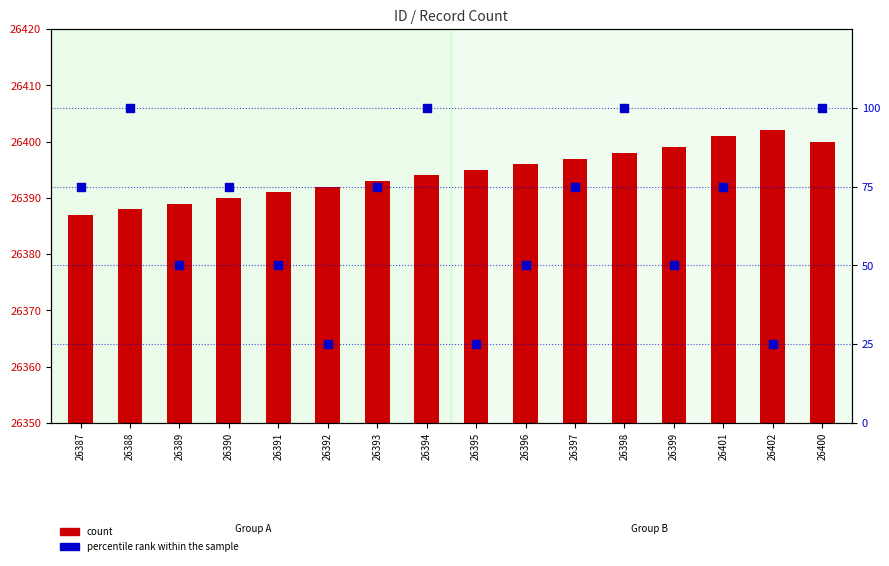

At how many categories does at least one series exceed 32?

16